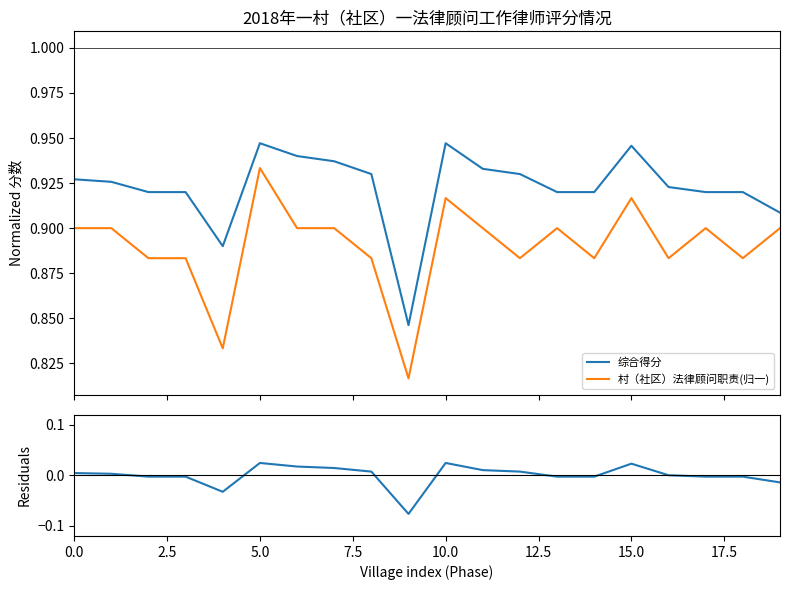

True or false: 综合得分 and 村（社区）法律顾问职责(归一) cross at least once.

False